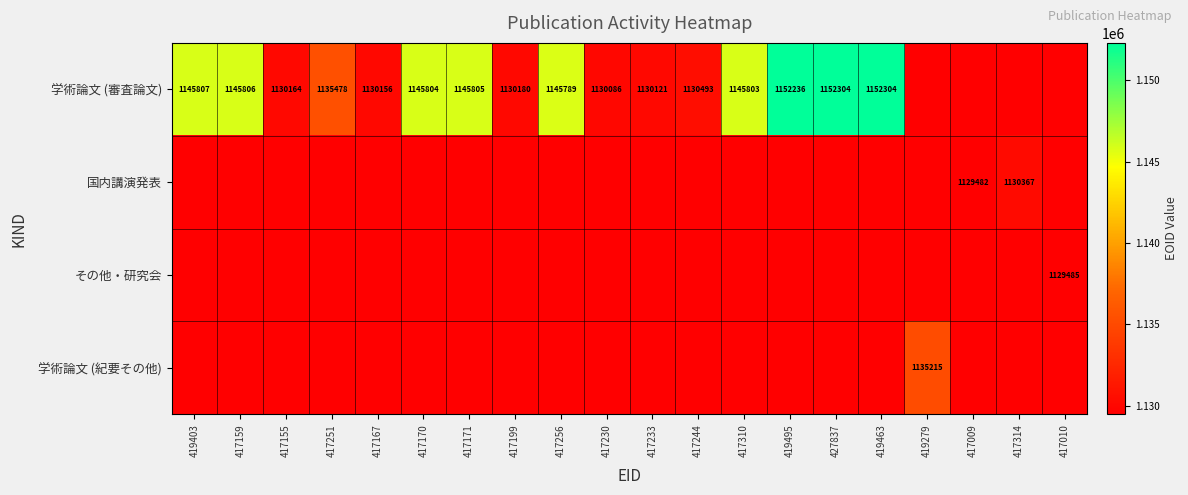

True or false: 学術論文 (審査論文) has a value of 1130156 at 417167.

True